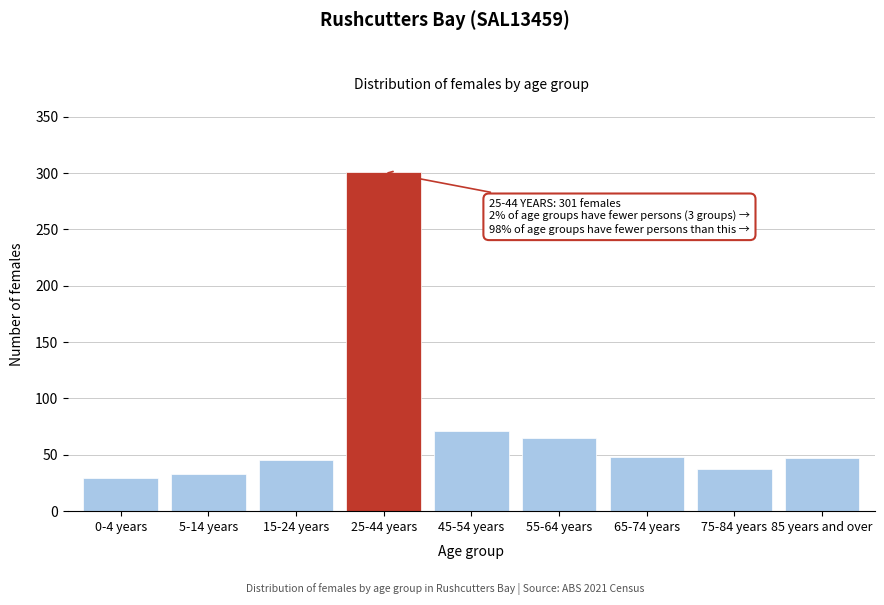

The value at 55-64 years is 26. True or false?

False